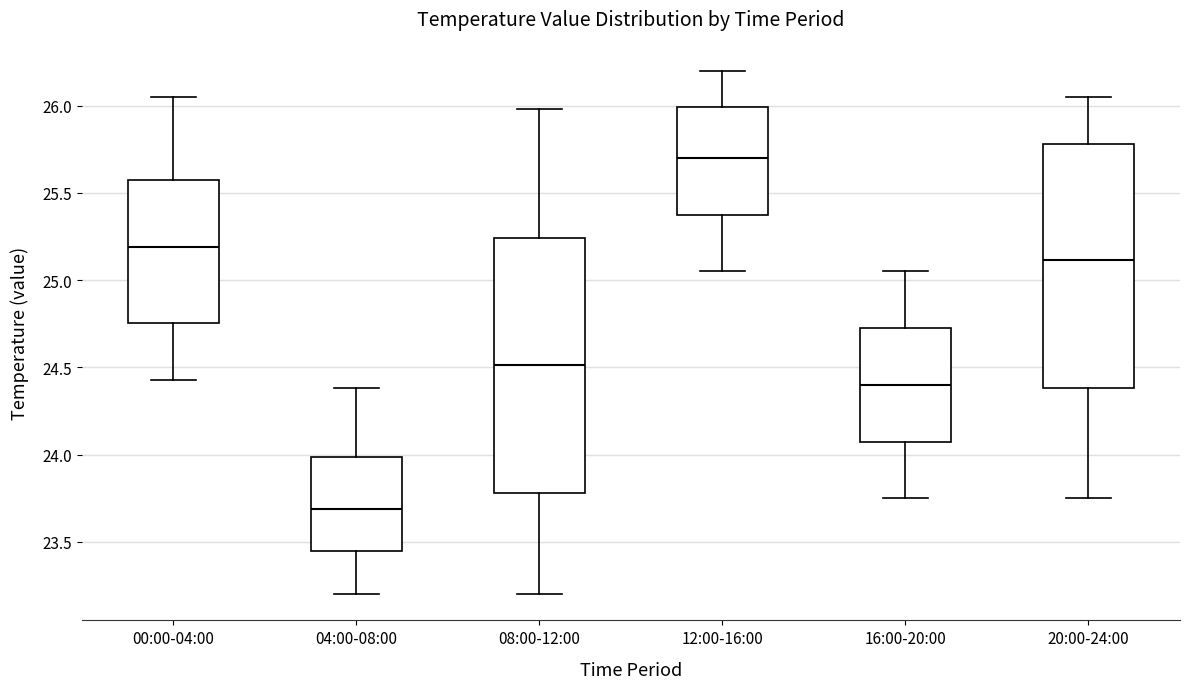

Where is the lower edge of the box for 12:00-16:00 on the y-axis? The values are not printed on the chart, so give them approximately, as read against the axis.

25.35